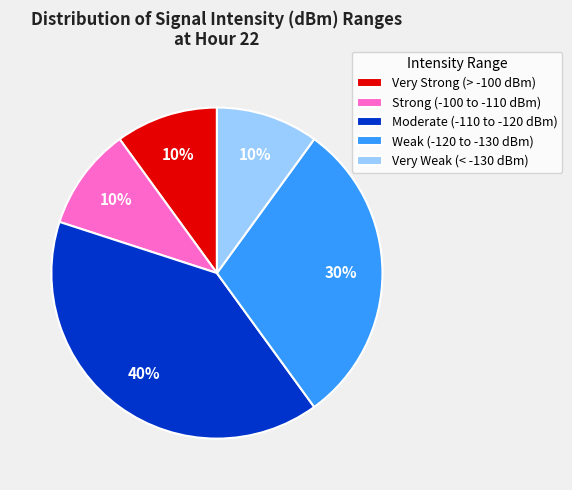

To the nearest percent, what is the difference between the largest and smallest slice percentages?

30%